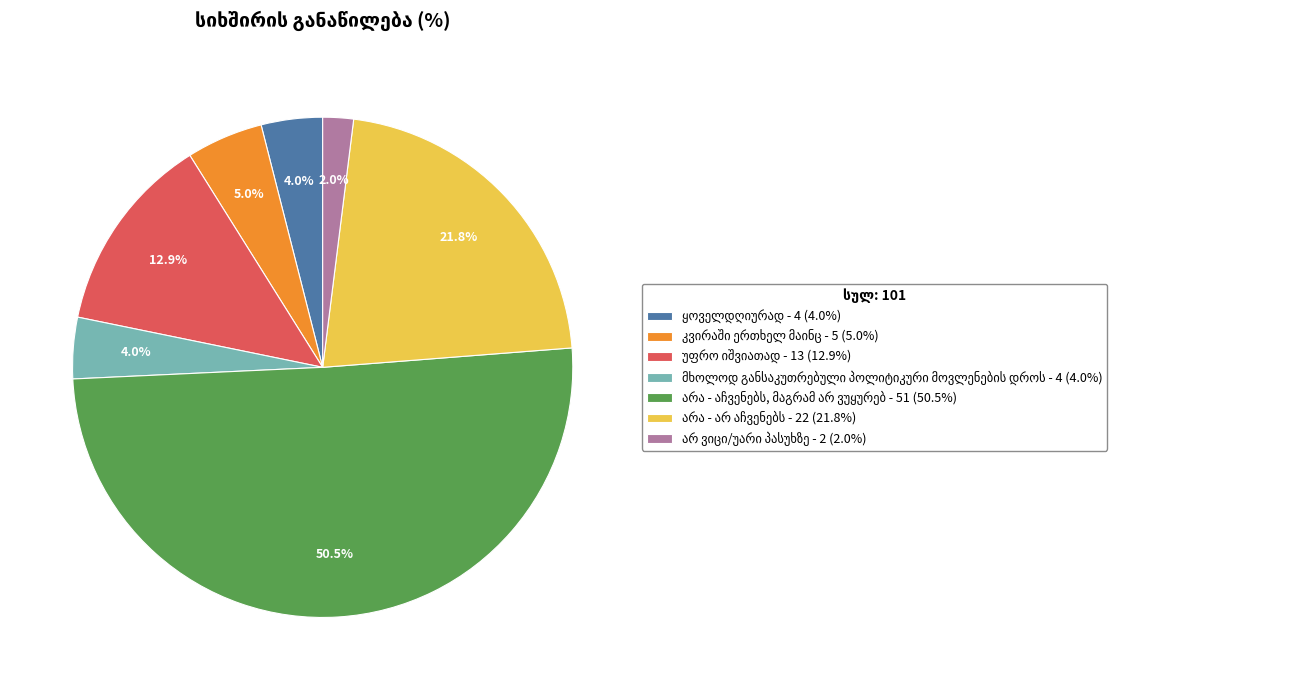

Count the number of slices in the pie.

7